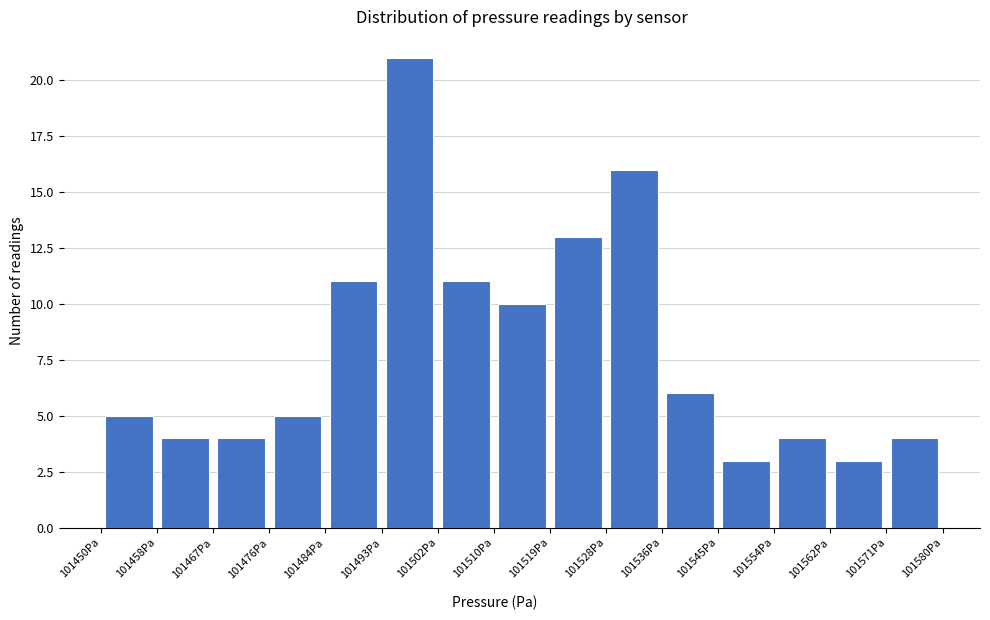

How tall is the bar that spans 101519 to 101528 on the x-axis? Neither the bar edges nor the heights are printed on the chart, so give them approximately, as read against the axes.

13